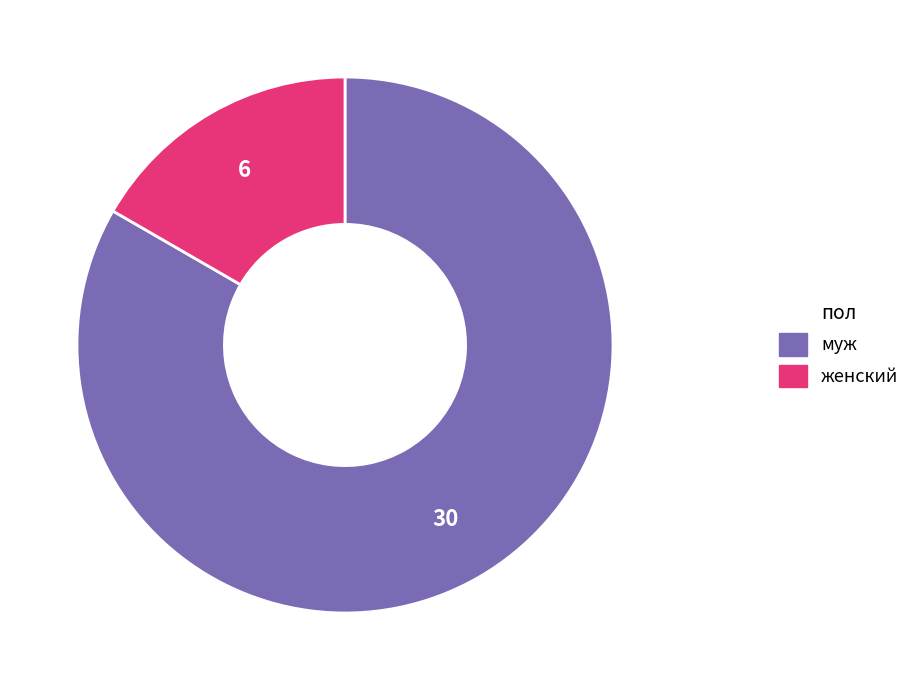

What is the ratio of the value at муж to the value at женский?

5.0